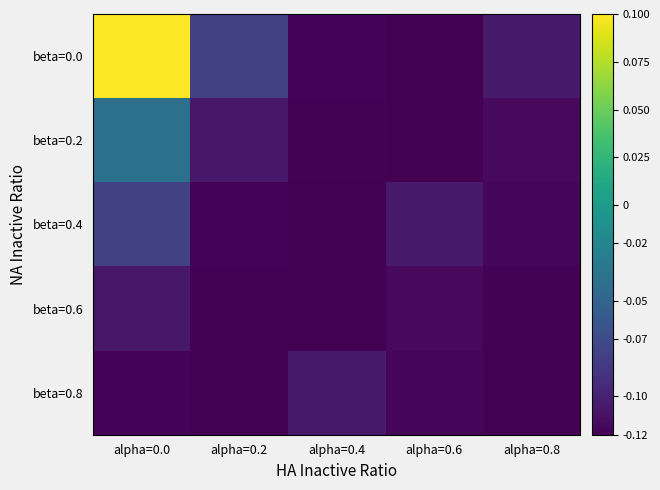

Rank the series at alpha=0.0 from lowest to highest value.

beta=0.8, beta=0.6, beta=0.4, beta=0.2, beta=0.0